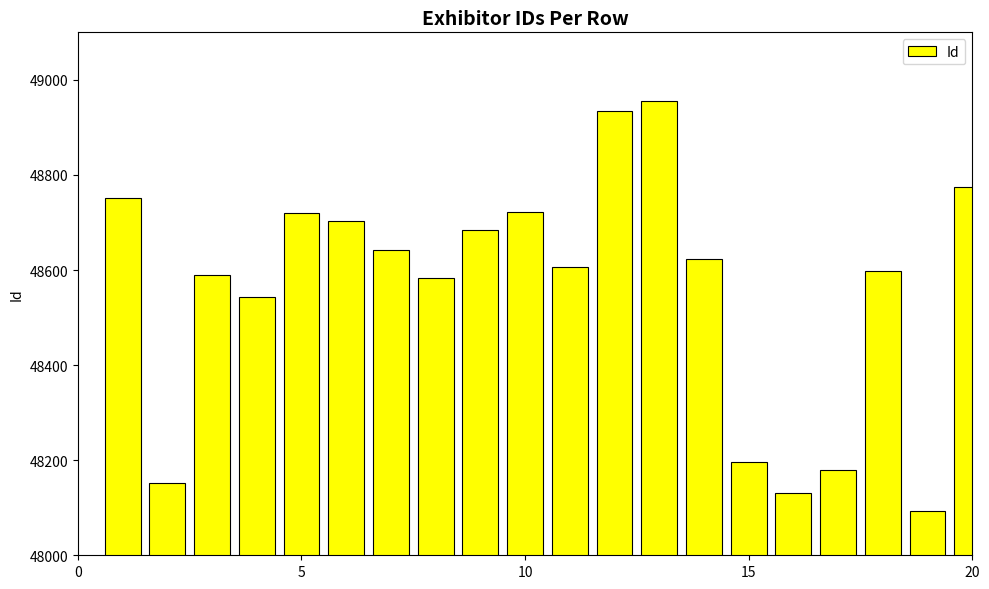

What is the average value?

48559